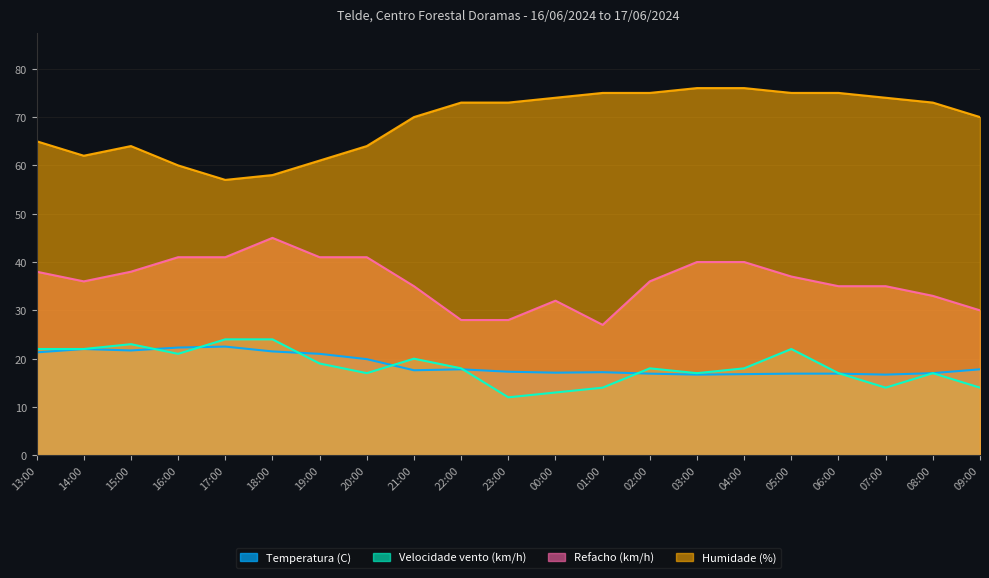

What is the total value across all series at 02:00?

145.9